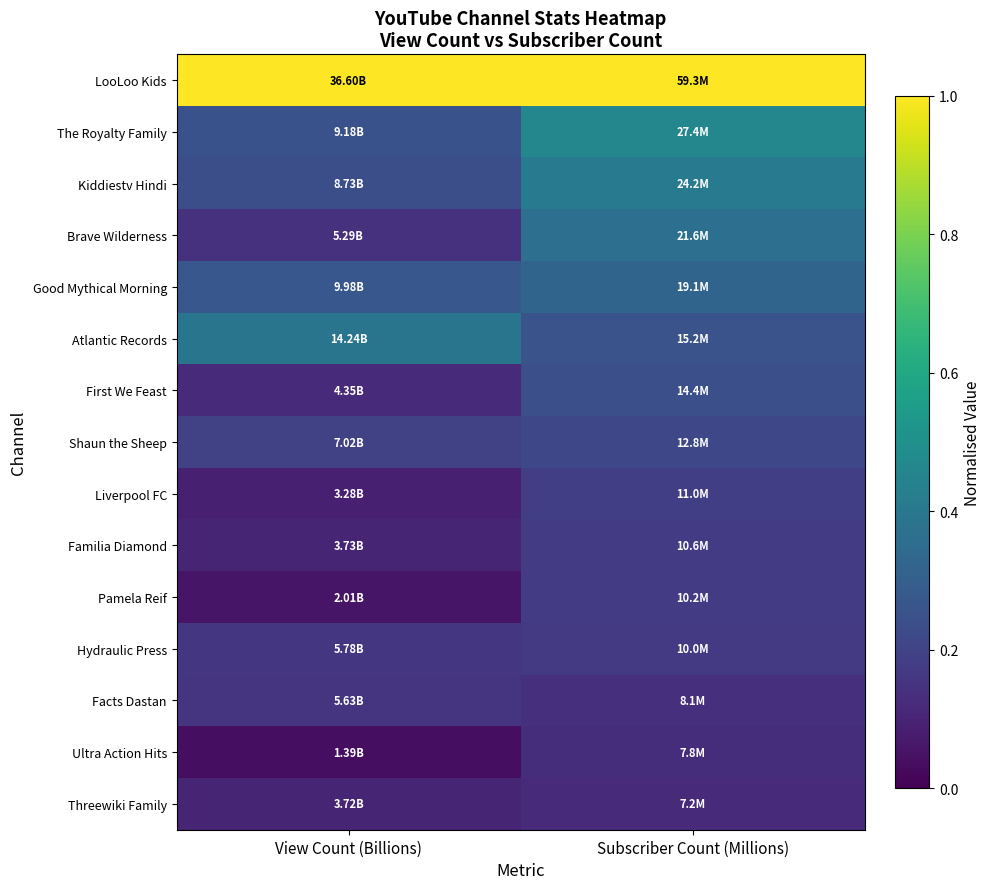

How many categories are shown in the chart?

2